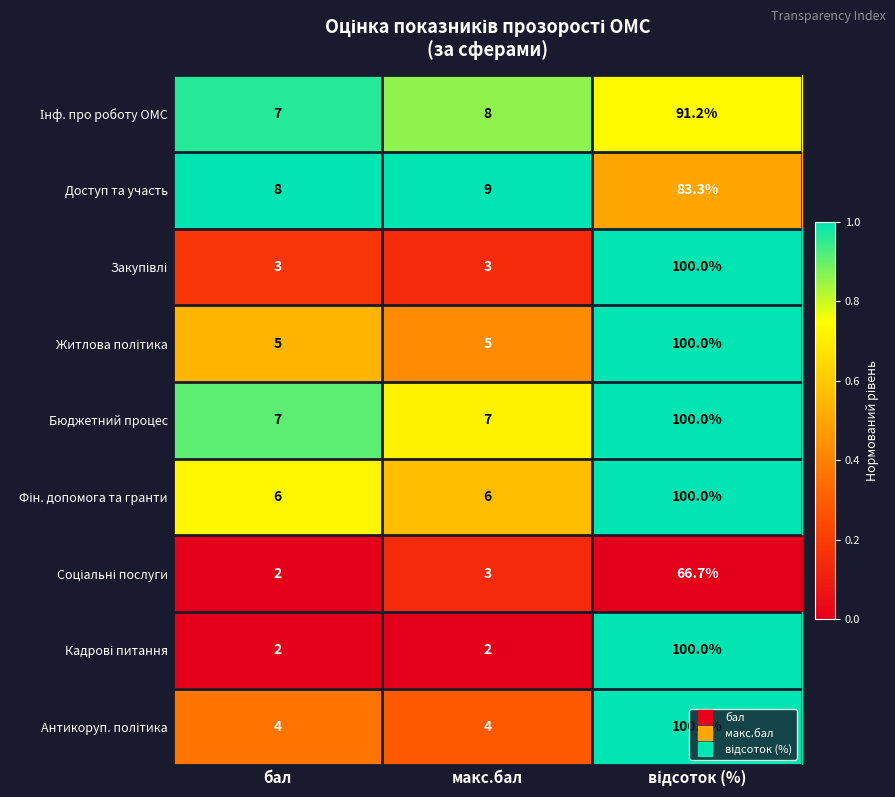

The Доступ та участь series shows 3.7 at бал. True or false?

False